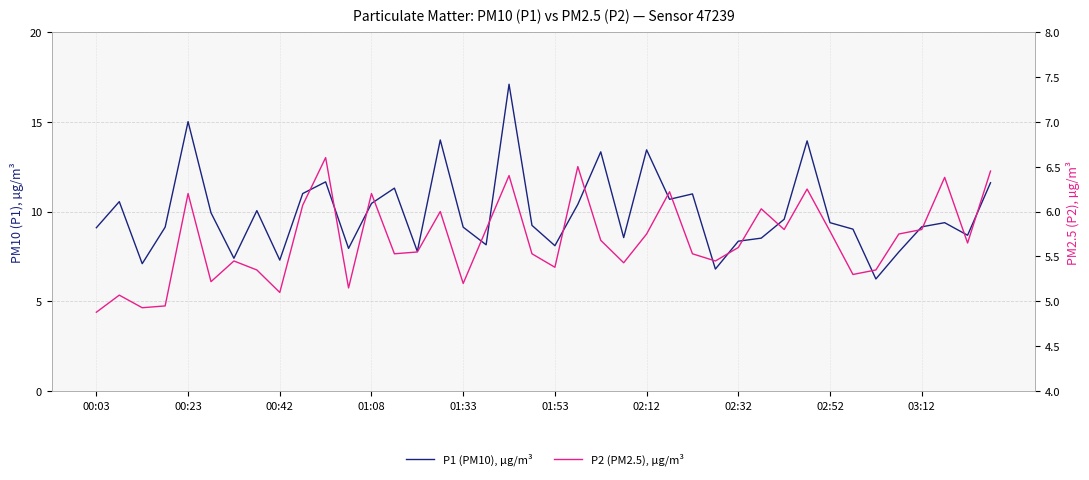

The value of P1 (PM10), µg/m³ at 00:23 is 7.4. True or false?

False